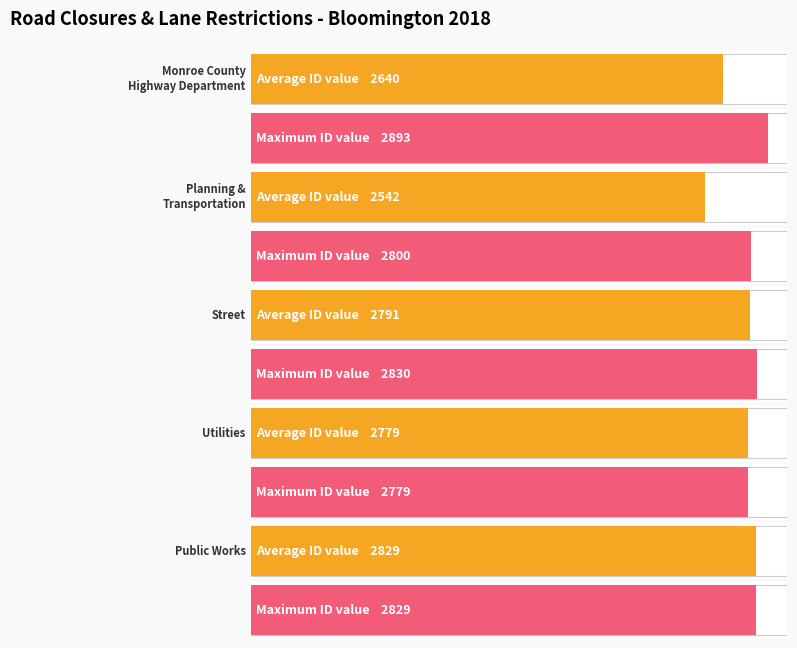

What is the maximum value shown in the chart?

2893